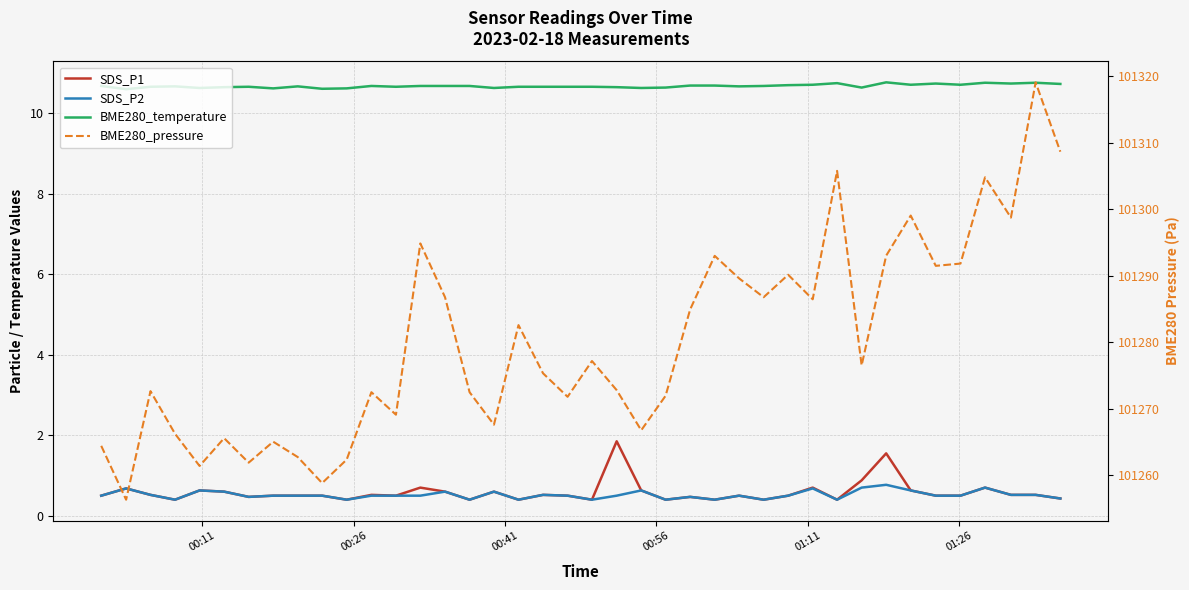

Rank the series by their maximum value, from highest to lowest.

BME280_pressure, BME280_temperature, SDS_P1, SDS_P2